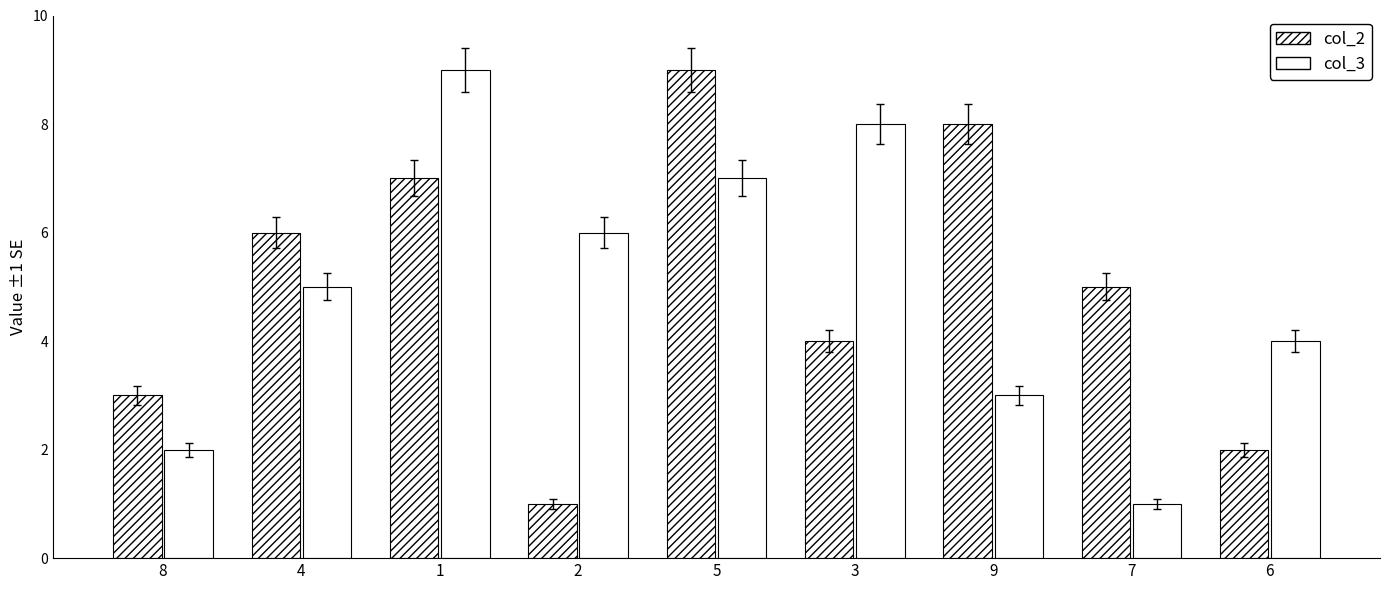

How many data points does each series have?

9